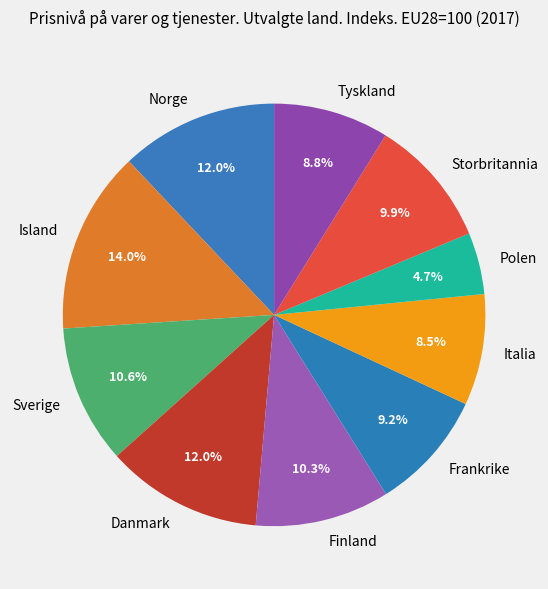

How many slices are in this pie chart?

10